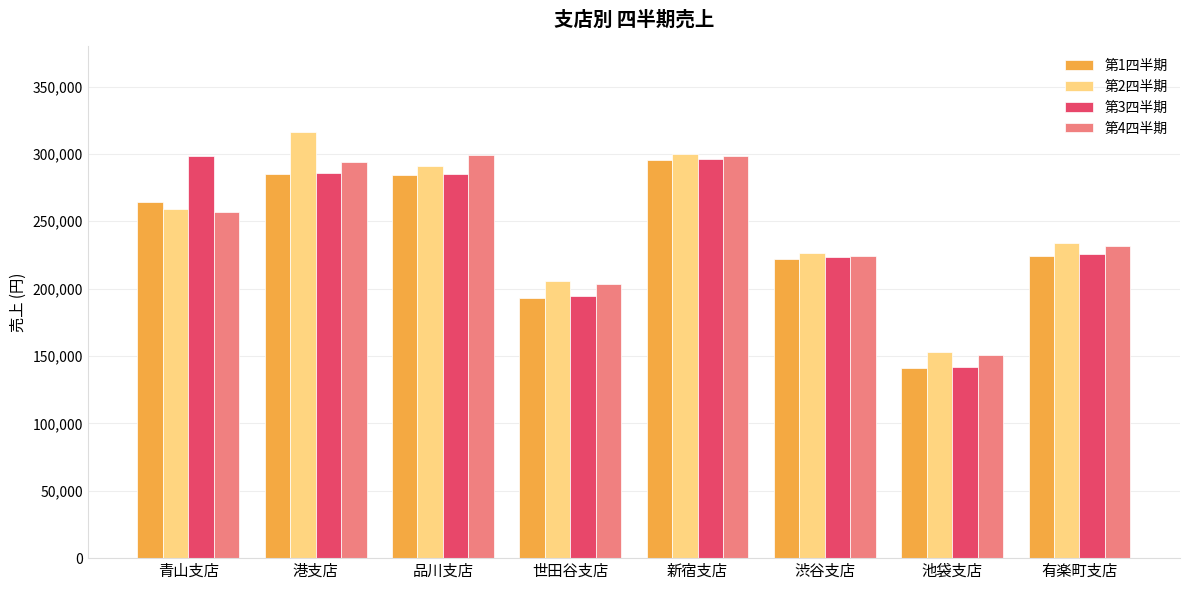

How many groups of bars are there?

8